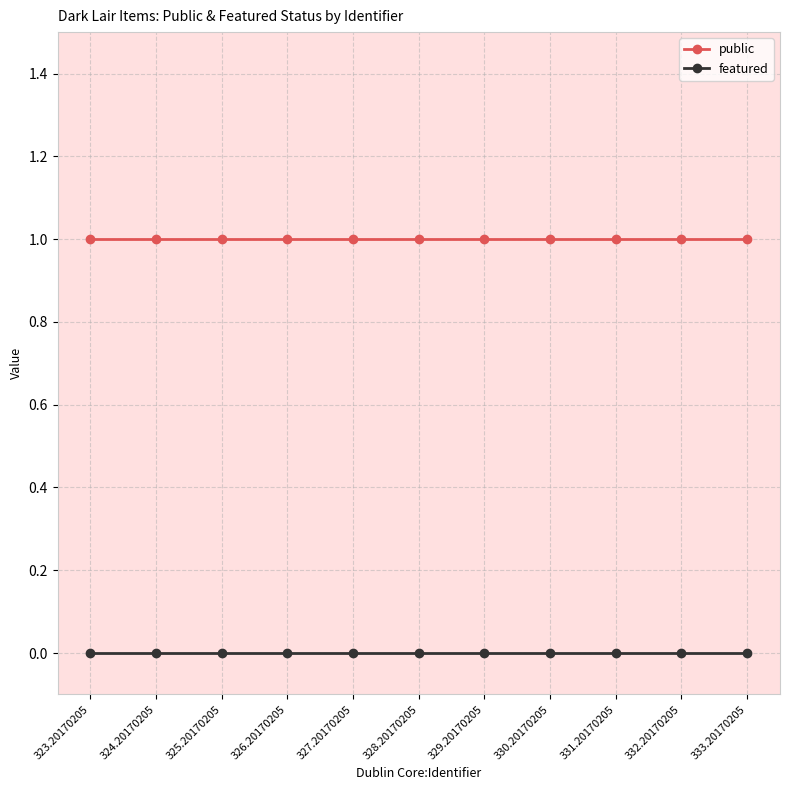

Is it true that public equals 1 at 328.20170205?

True